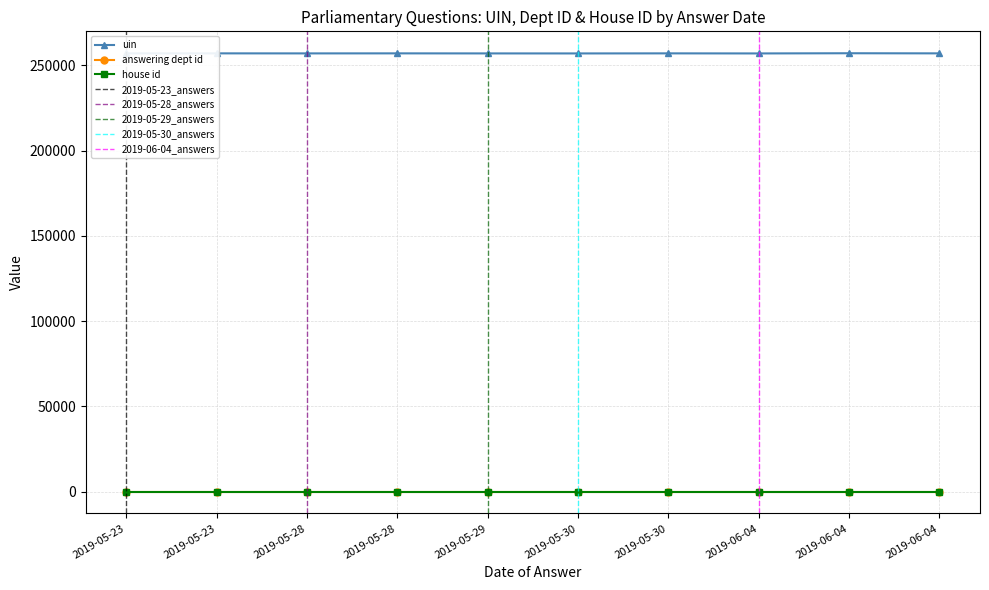

At which category does the chart reach its minimum across all series?

2019-06-04